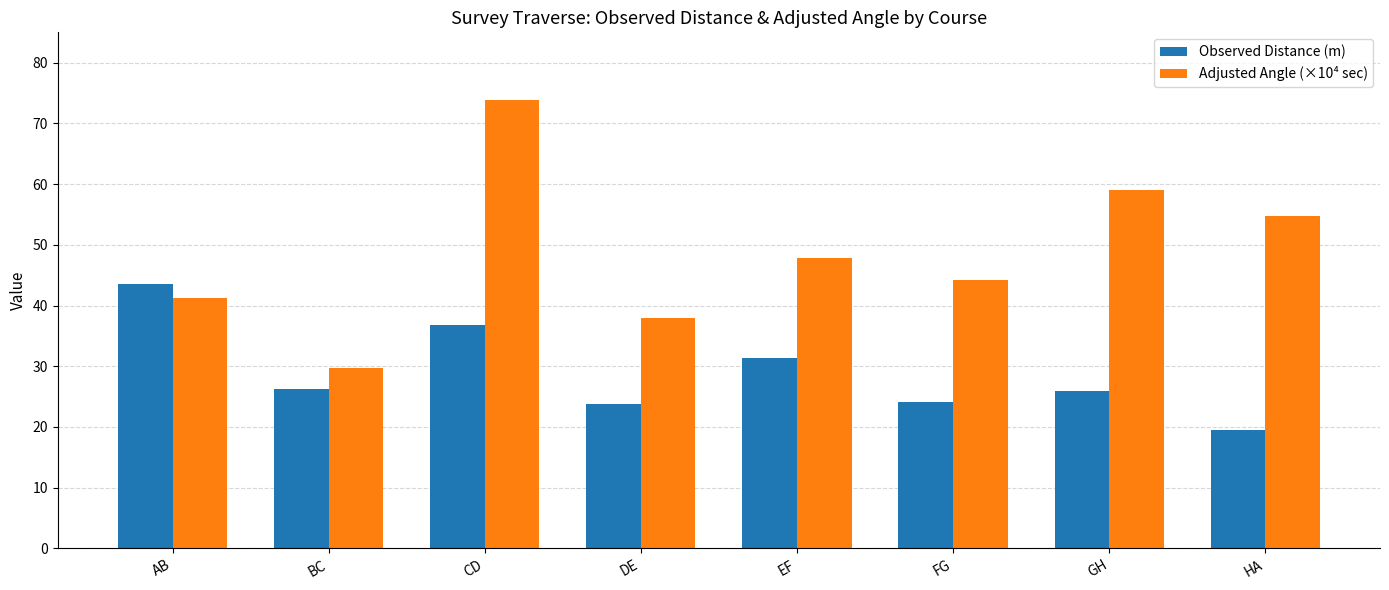

How many bars are there in total?

16